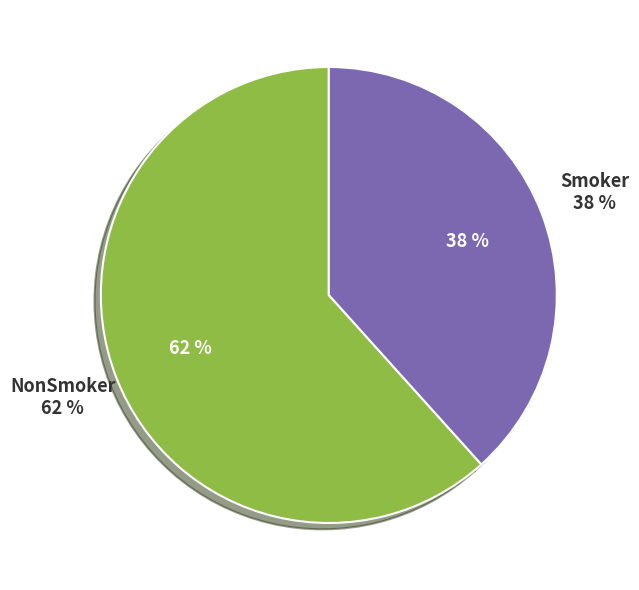

Combined, do Smoker and NonSmoker account for over 50%?

Yes